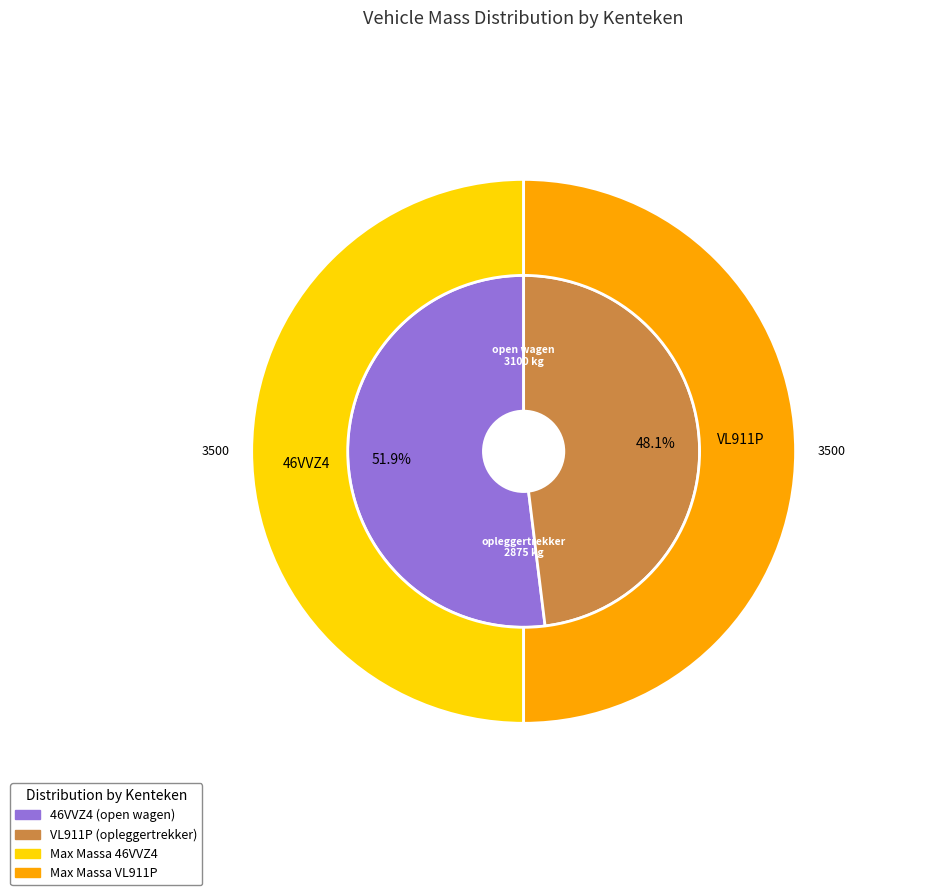

Rank the categories by massa_ledig_voertuig value from highest to lowest.

46VVZ4, VL911P